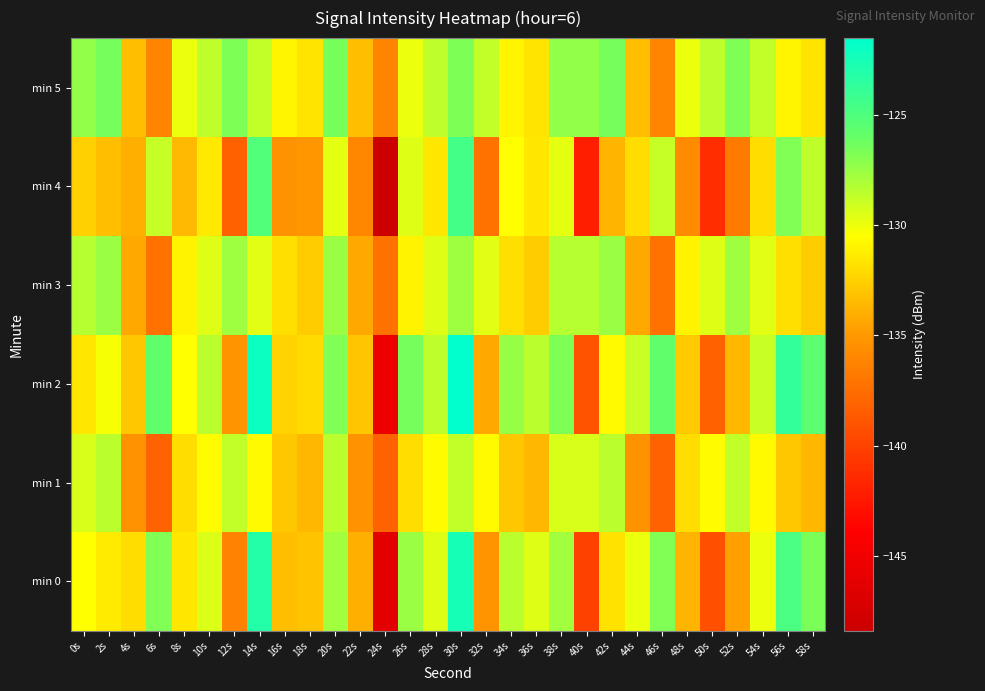

At how many categories does at least one series exceed -145?

30